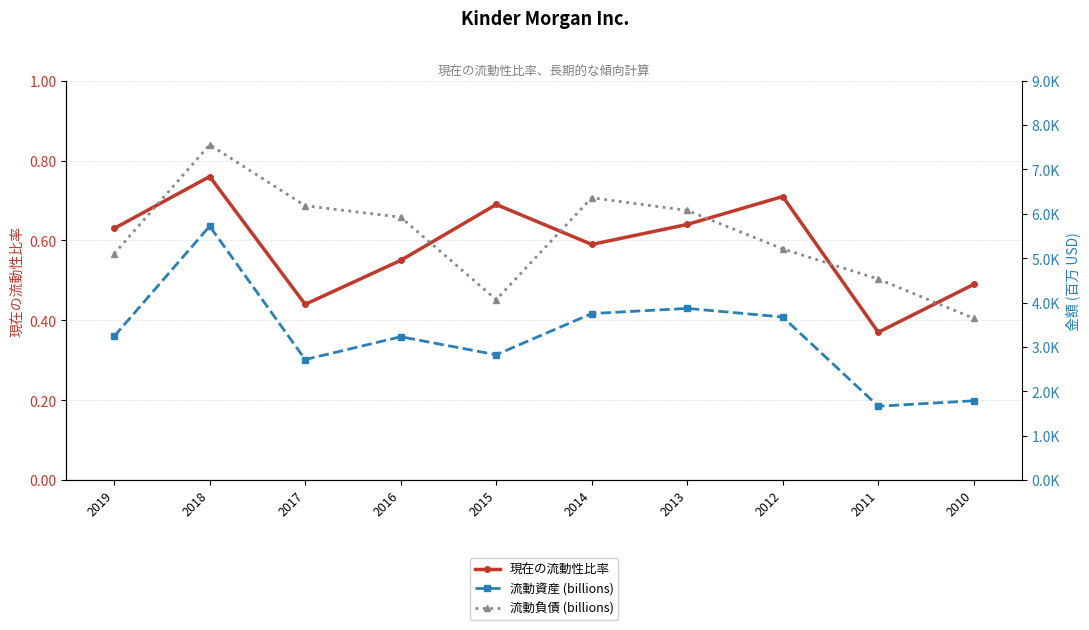

True or false: 流動資産 (billions) and 現在の流動性比率 cross at least once.

False